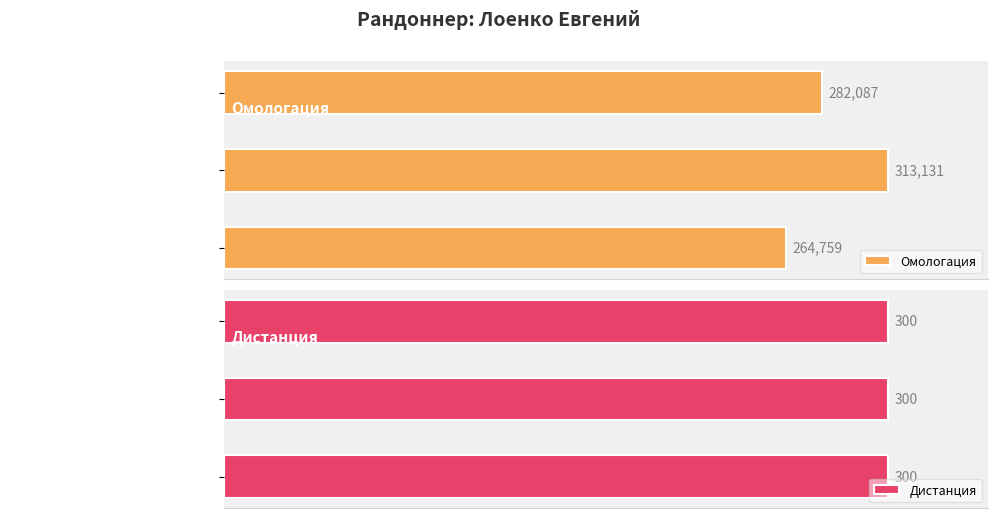

At which label does Омологация reach its minimum?

Черлак